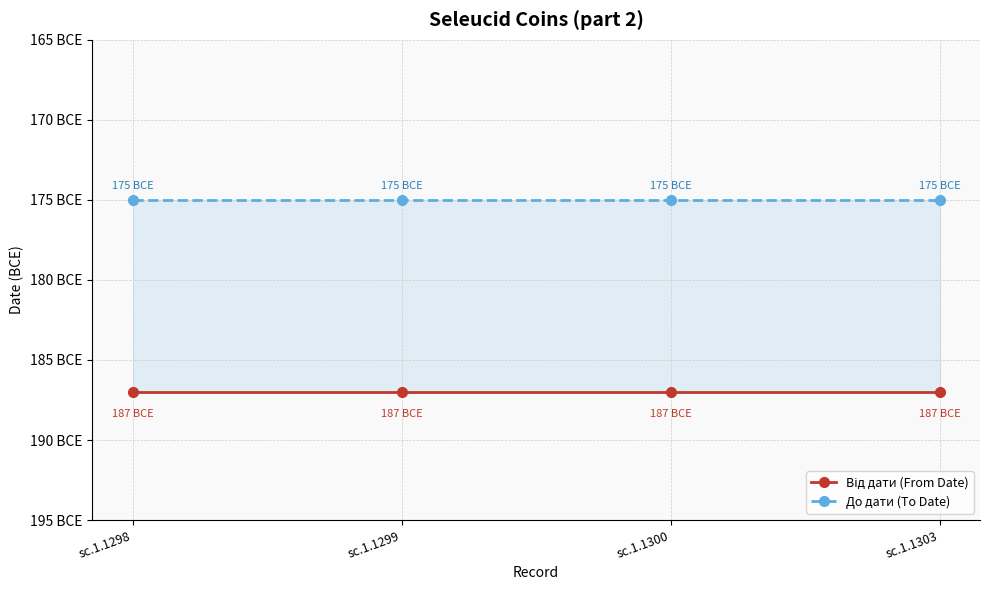

What is the sum of the Від дати (From Date) values at sc.1.1299 and sc.1.1298?

-374